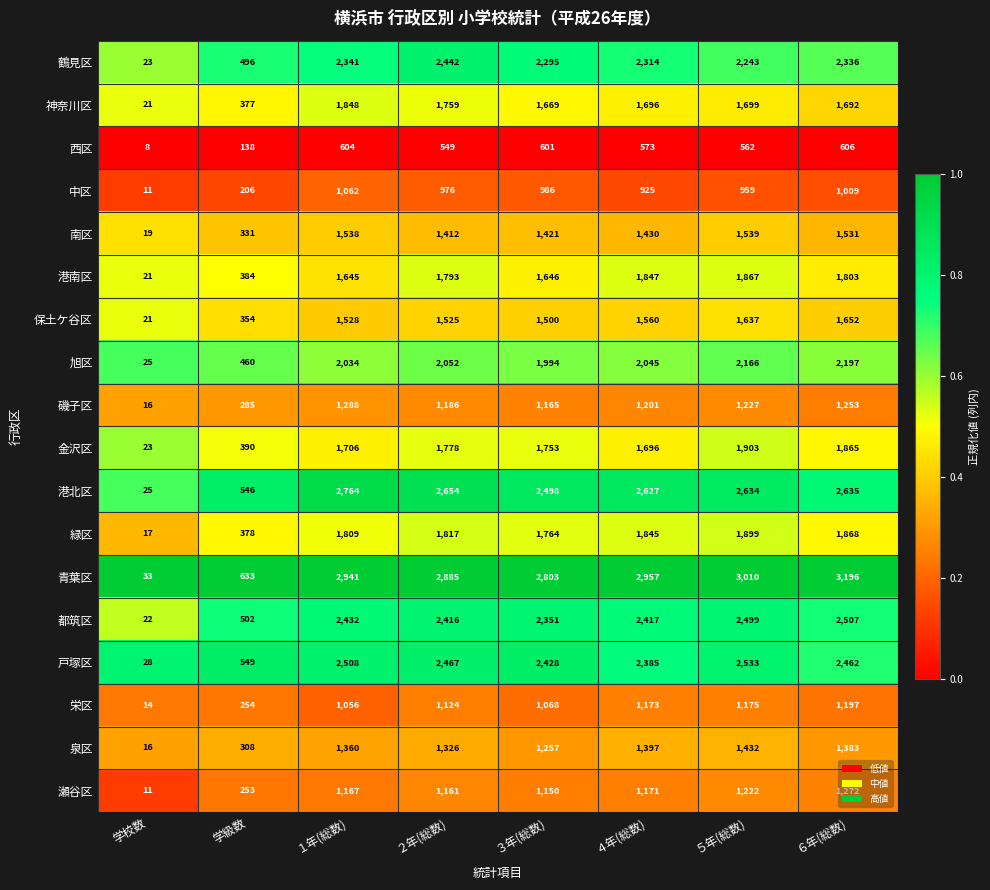

Rank the series by their maximum value, from lowest to highest.

西区, 中区, 栄区, 瀬谷区, 磯子区, 泉区, 南区, 保土ケ谷区, 神奈川区, 港南区, 緑区, 金沢区, 旭区, 鶴見区, 都筑区, 戸塚区, 港北区, 青葉区